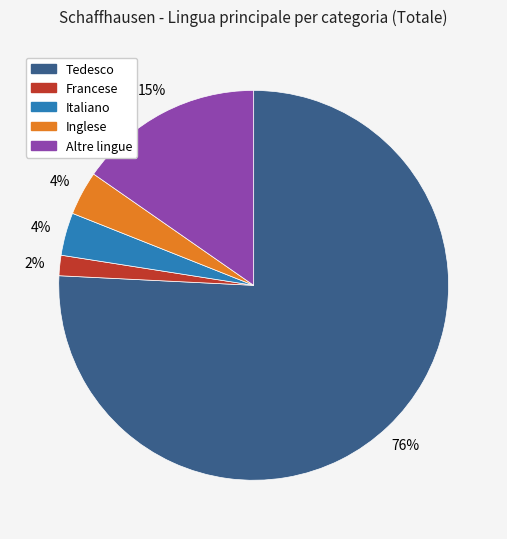

Count the number of slices in the pie.

5